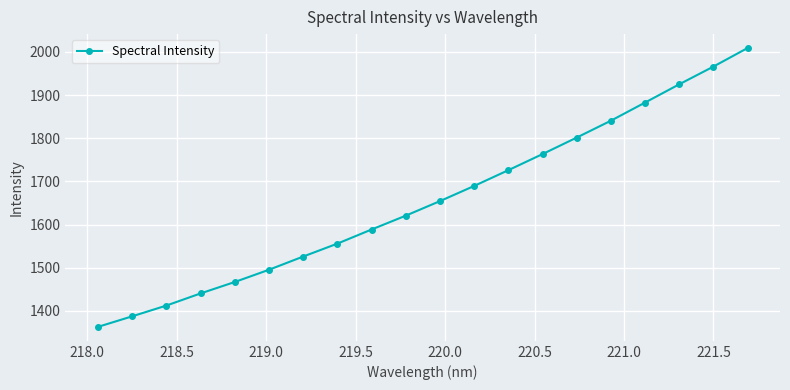

Reading left to right, list all the values displayed in this chart.

1362.9	1387.3	1412.3	1440.4	1466.9	1495.2	1525.8	1555.8	1588.5	1620.5	1654.2	1689.3	1725.8	1763.1	1801.4	1840.4	1882.5	1924.7	1965.8	2008.8